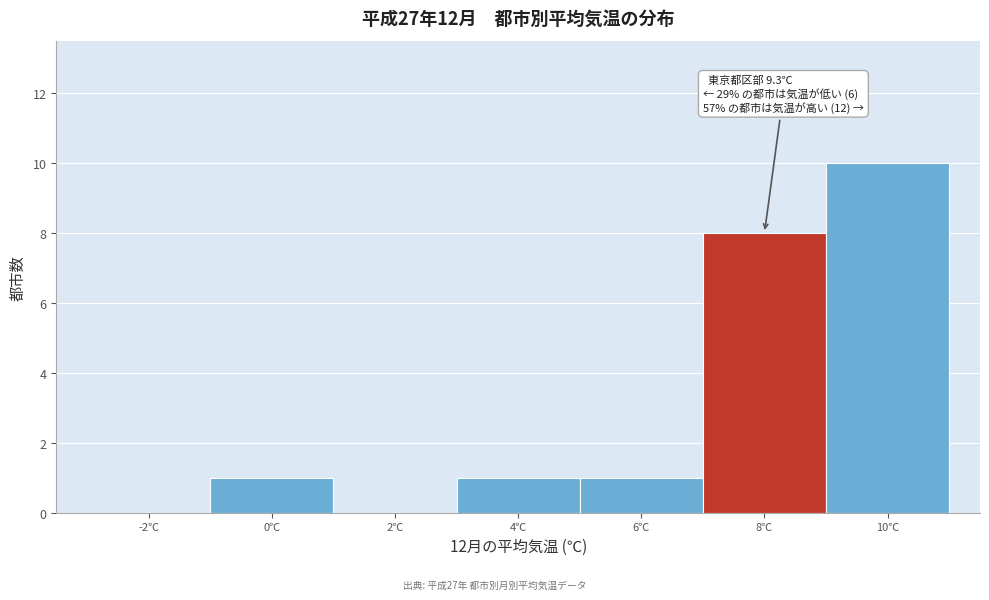

Reading right to left, extract all data points from this chart.

10℃=10	8℃=8	6℃=1	4℃=1	2℃=0	0℃=1	-2℃=0